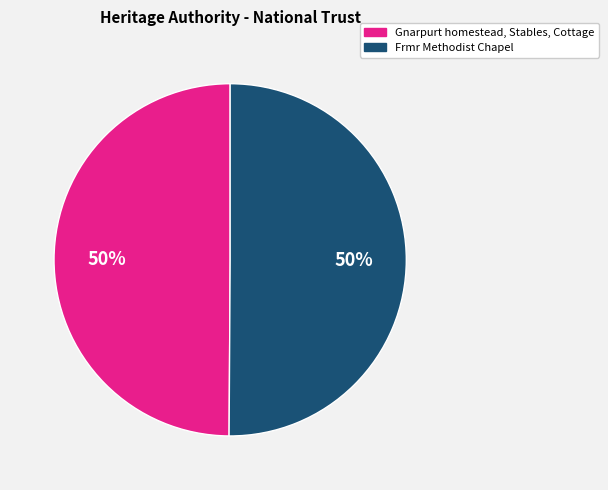

Combined, do Frmr Methodist Chapel and Gnarpurt homestead, Stables, Cottage account for over 50%?

Yes